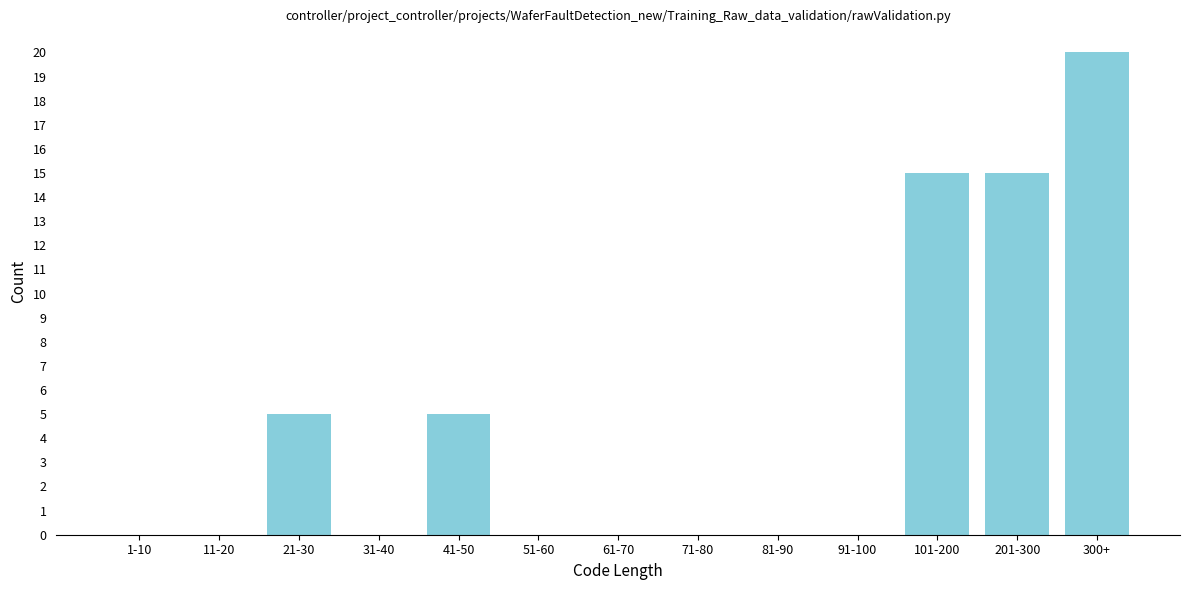

Reading left to right, extract all data points from this chart.

1-10=0	11-20=0	21-30=5	31-40=0	41-50=5	51-60=0	61-70=0	71-80=0	81-90=0	91-100=0	101-200=15	201-300=15	300+=20